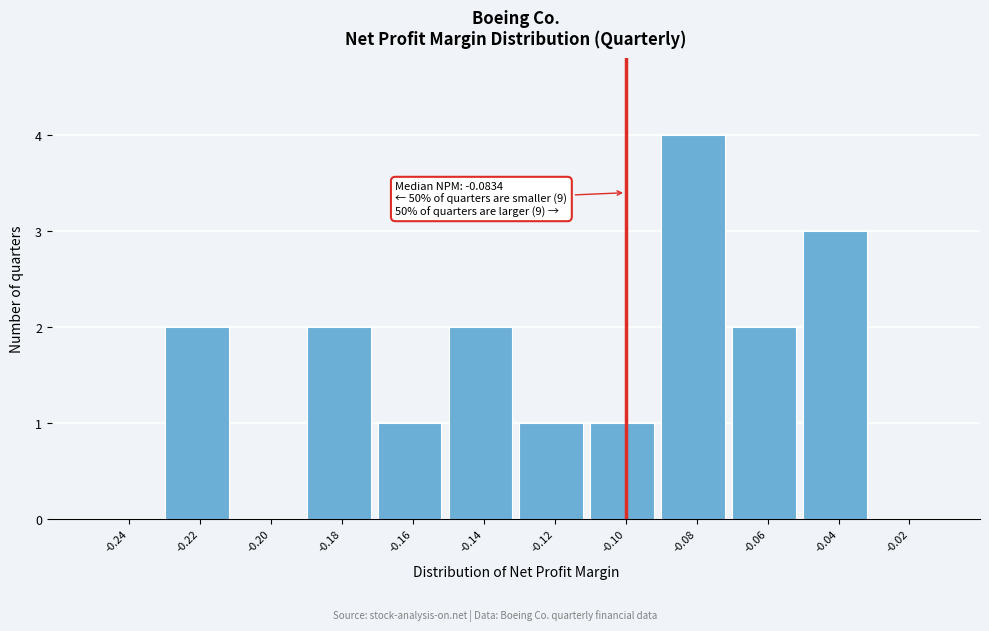

Reading left to right, transcribe all the data shown in this chart.

-0.24=0	-0.22=2	-0.20=0	-0.18=2	-0.16=1	-0.14=2	-0.12=1	-0.10=1	-0.08=4	-0.06=2	-0.04=3	-0.02=0